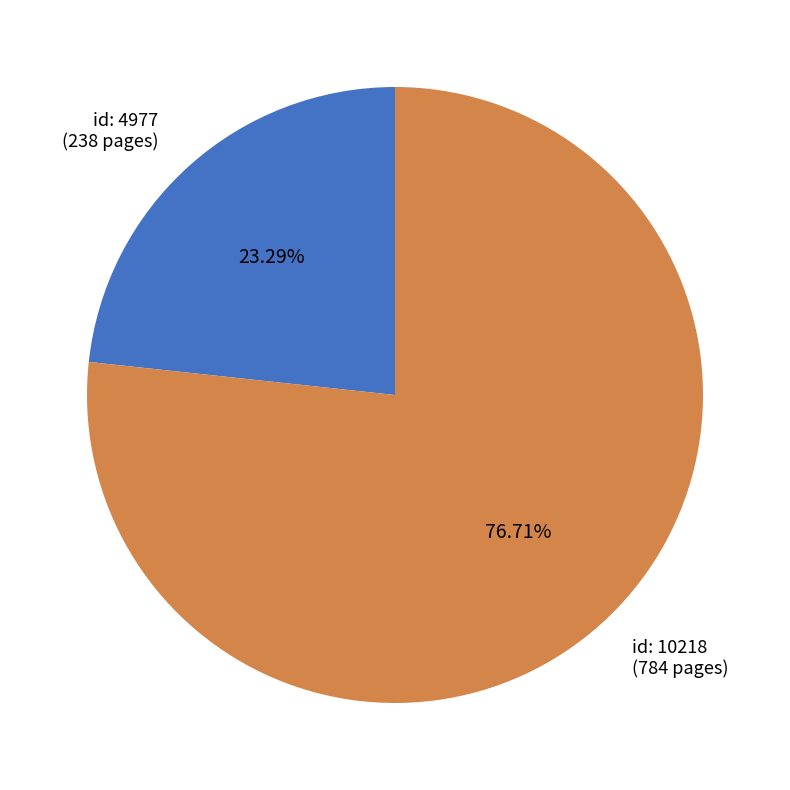

Is there any slice that represents more than half of the pie?

Yes